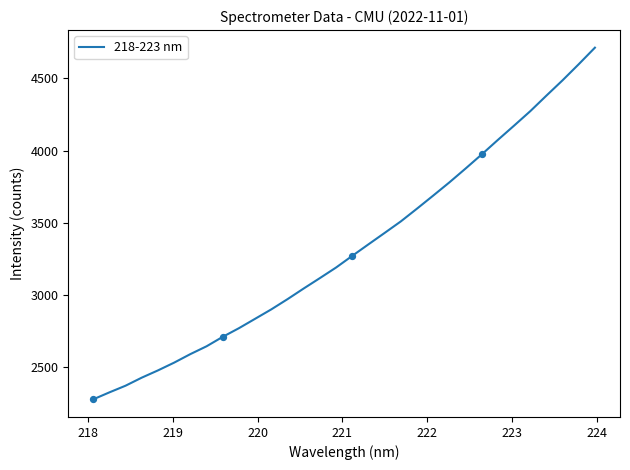

What is the difference between the maximum and minimum values?

2433.5